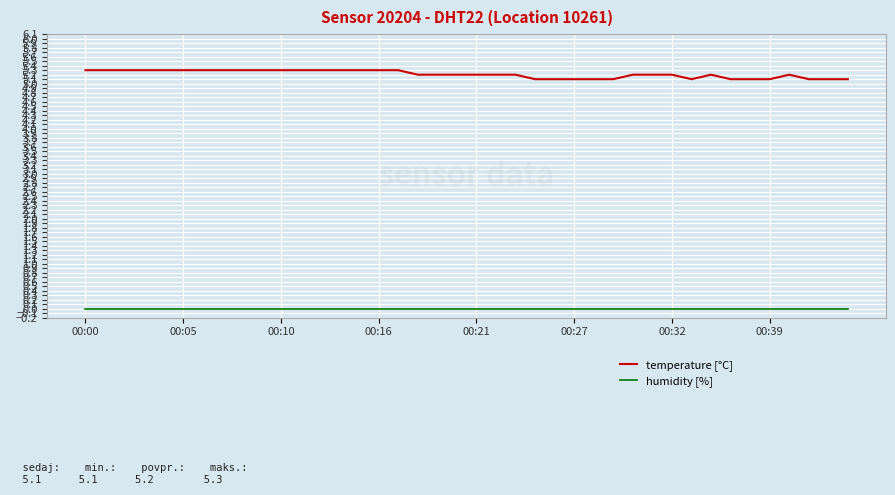

Count the temperature [°C] values in the range 5 to 6.

40